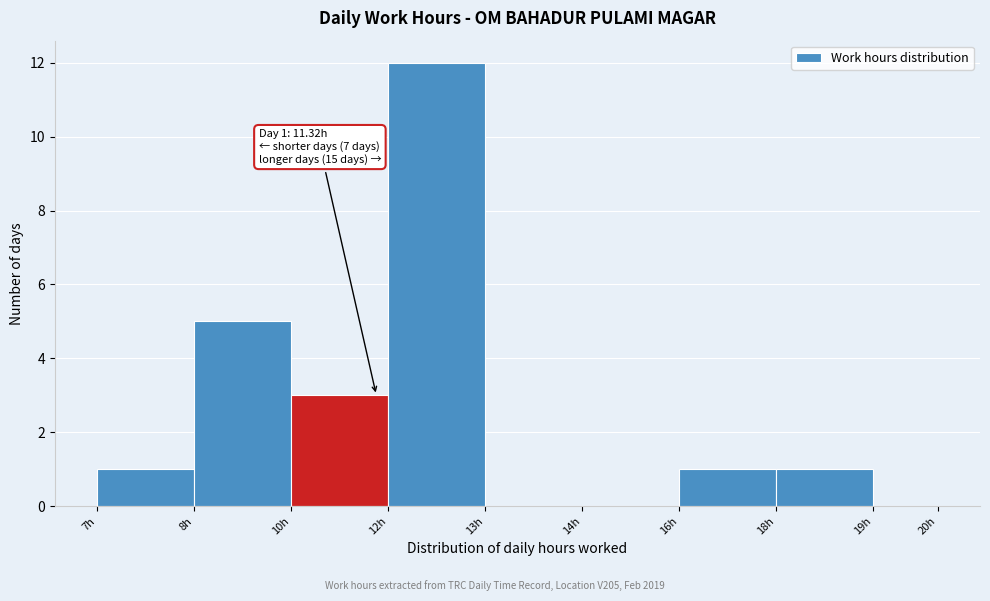

Reading left to right, transcribe all the data shown in this chart.

7h=1	8h=5	10h=3	12h=12	13h=0	14h=0	16h=1	18h=1	19h=0